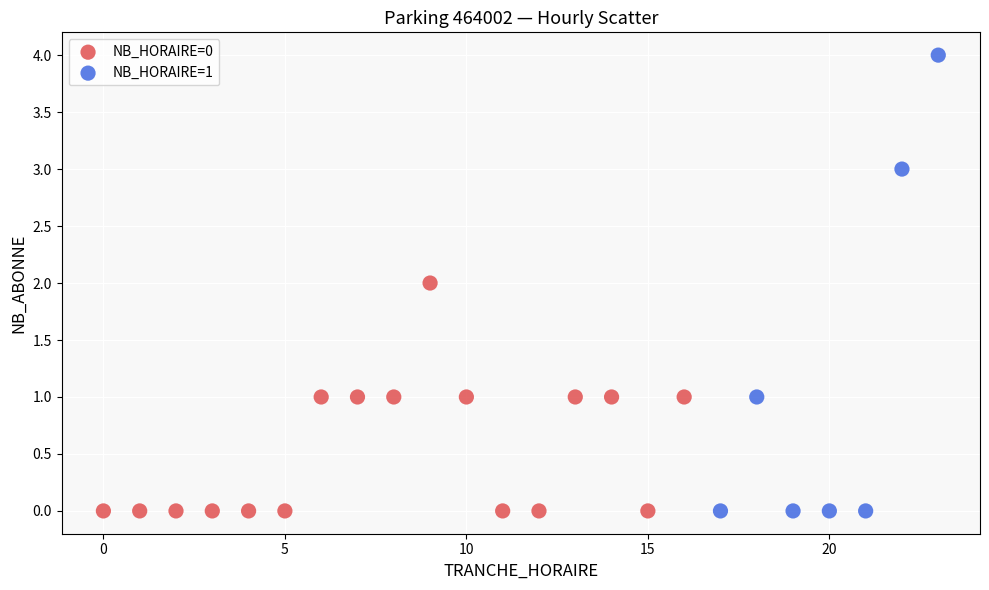

Which series has the largest Y range (max minus min)?

NB_HORAIRE=1